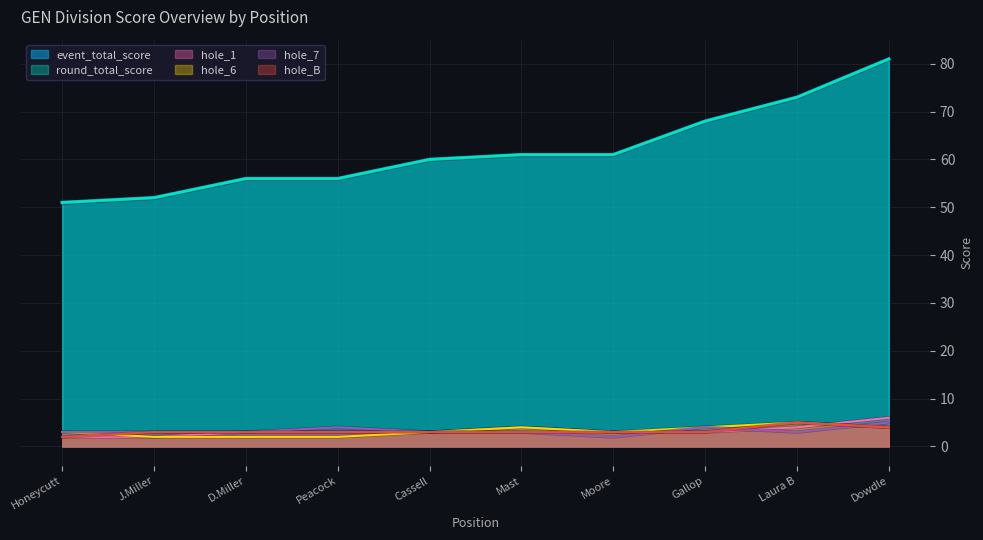

What is the total value across all series at Laura B?

163